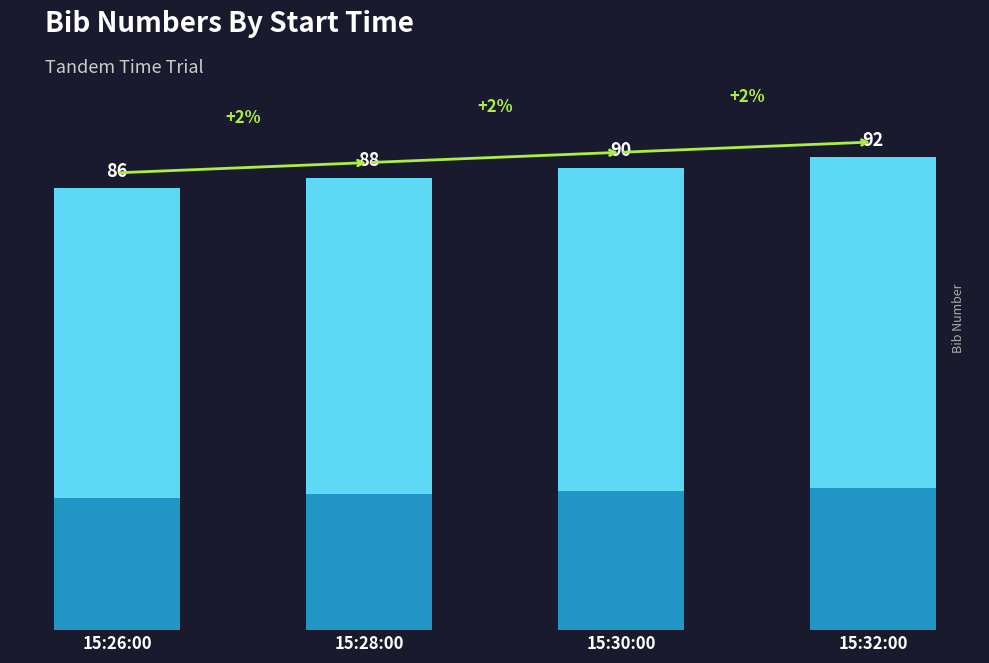

Rank the categories by value from lowest to highest.

15:26:00, 15:28:00, 15:30:00, 15:32:00